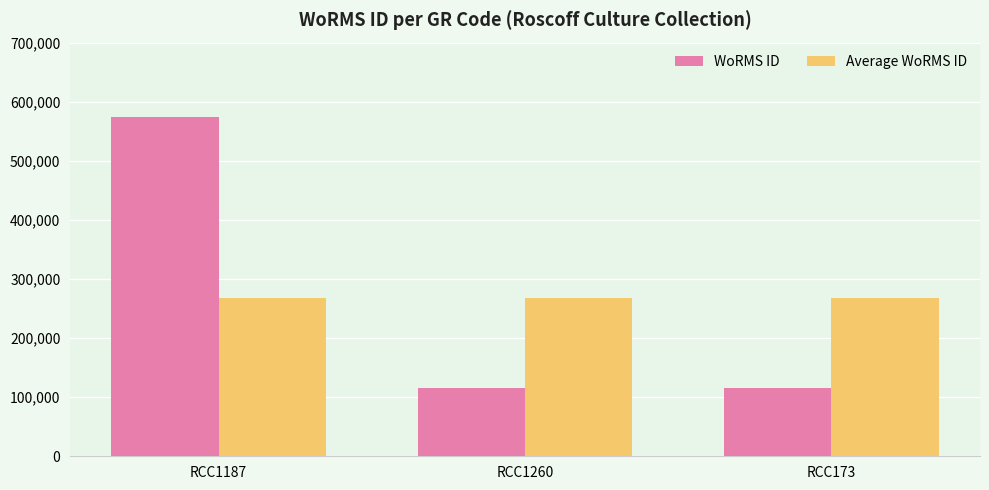

What is the sum of the Average WoRMS ID values at RCC1260 and RCC173?

536029.3